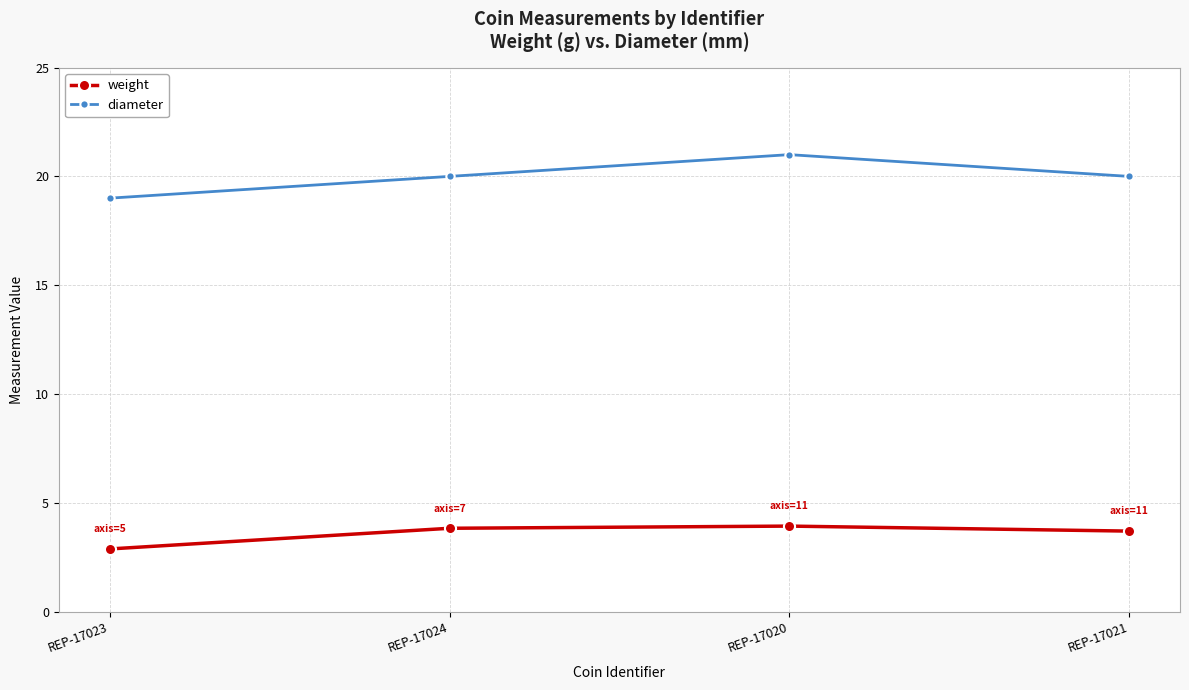

Between REP-17020 and REP-17021, which series saw the biggest shift?

diameter